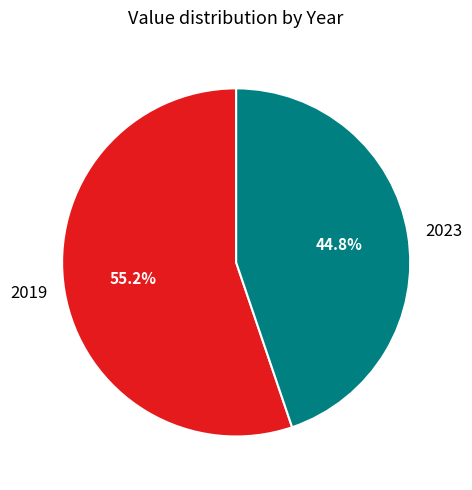

What portion of the pie excludes 2019?

44.8%